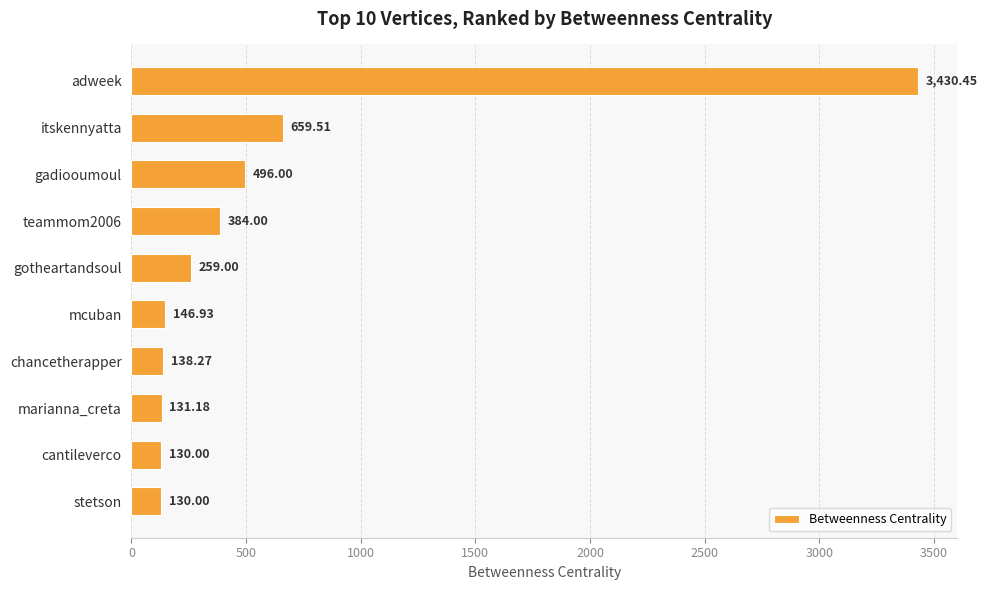

Where is the data nearest to the value 1780?

itskennyatta